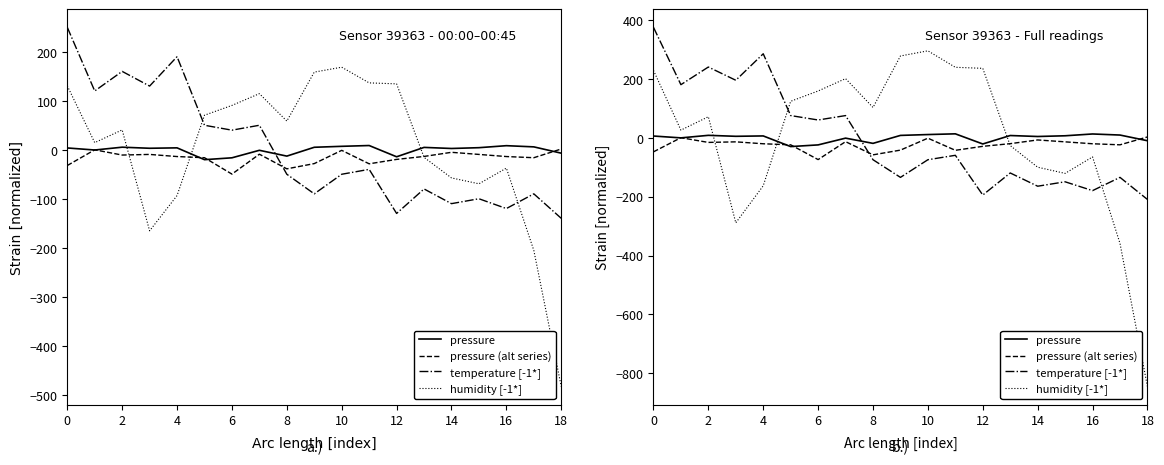

How many values in the humidity [-1*] series exceed 71?

10